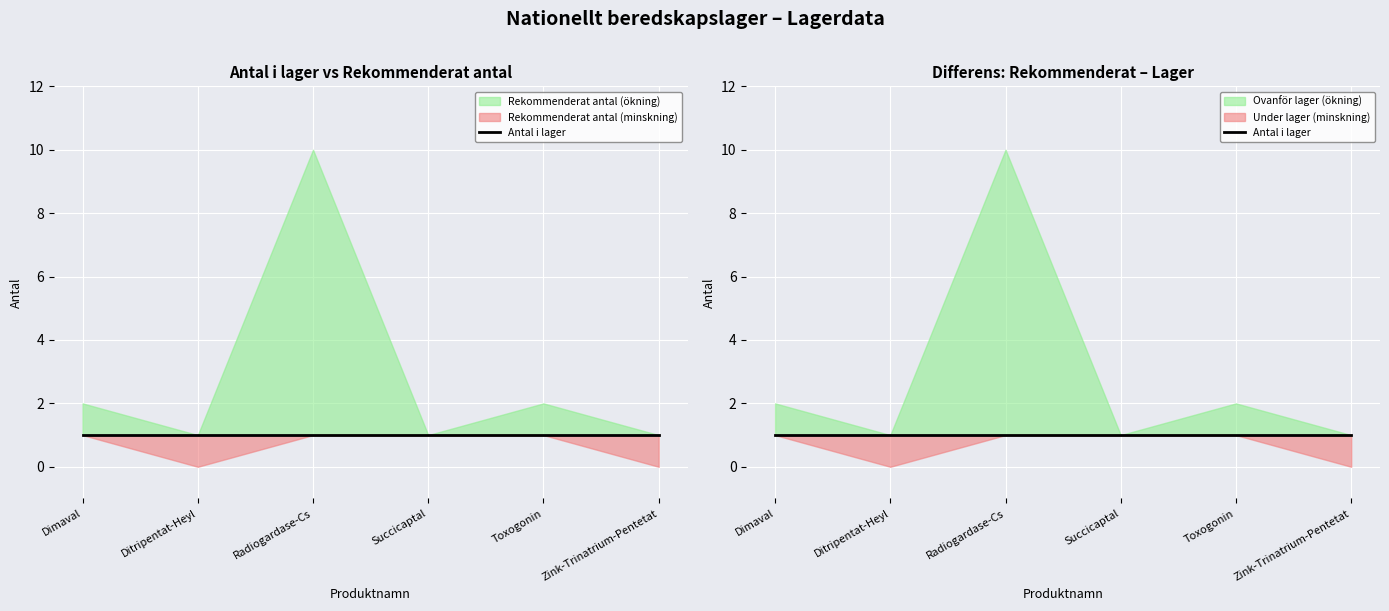

Reading left to right, what are all the values shown in this chart?

Antal i lager: Dimaval=1	Ditripentat-Heyl=1	Radiogardase-Cs=1	Succicaptal=1	Toxogonin=1	Zink-Trinatrium-Pentetat=1
Rekommenderat antal: Dimaval=2	Ditripentat-Heyl=0	Radiogardase-Cs=10	Succicaptal=1	Toxogonin=2	Zink-Trinatrium-Pentetat=0